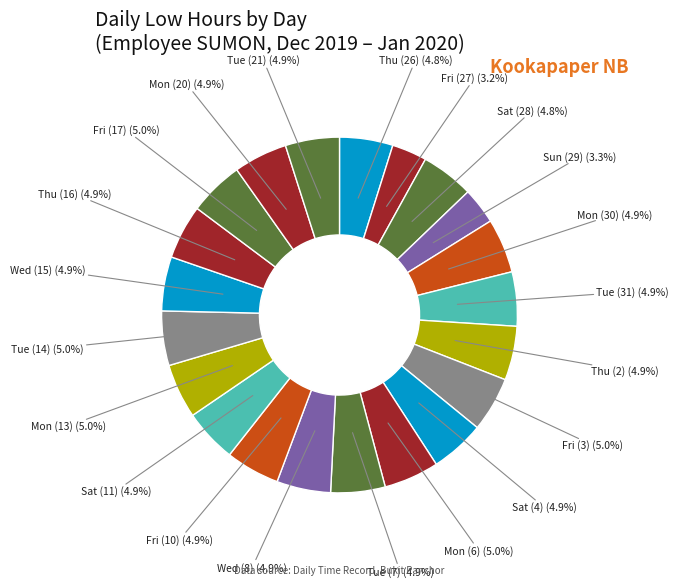

To the nearest percent, what is the average slice percentage?

5%